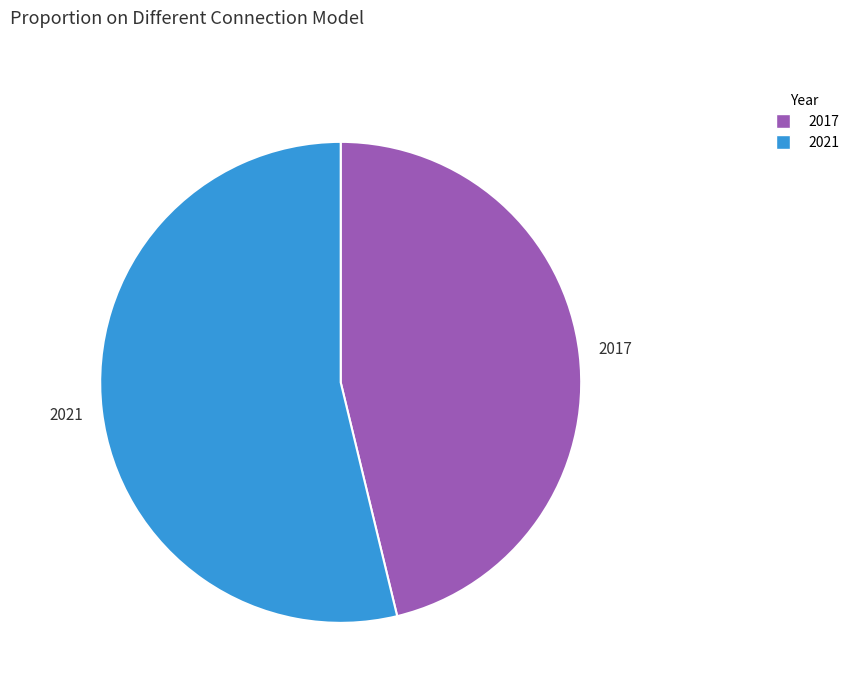

Which has a higher value, 2017 or 2021?

2021